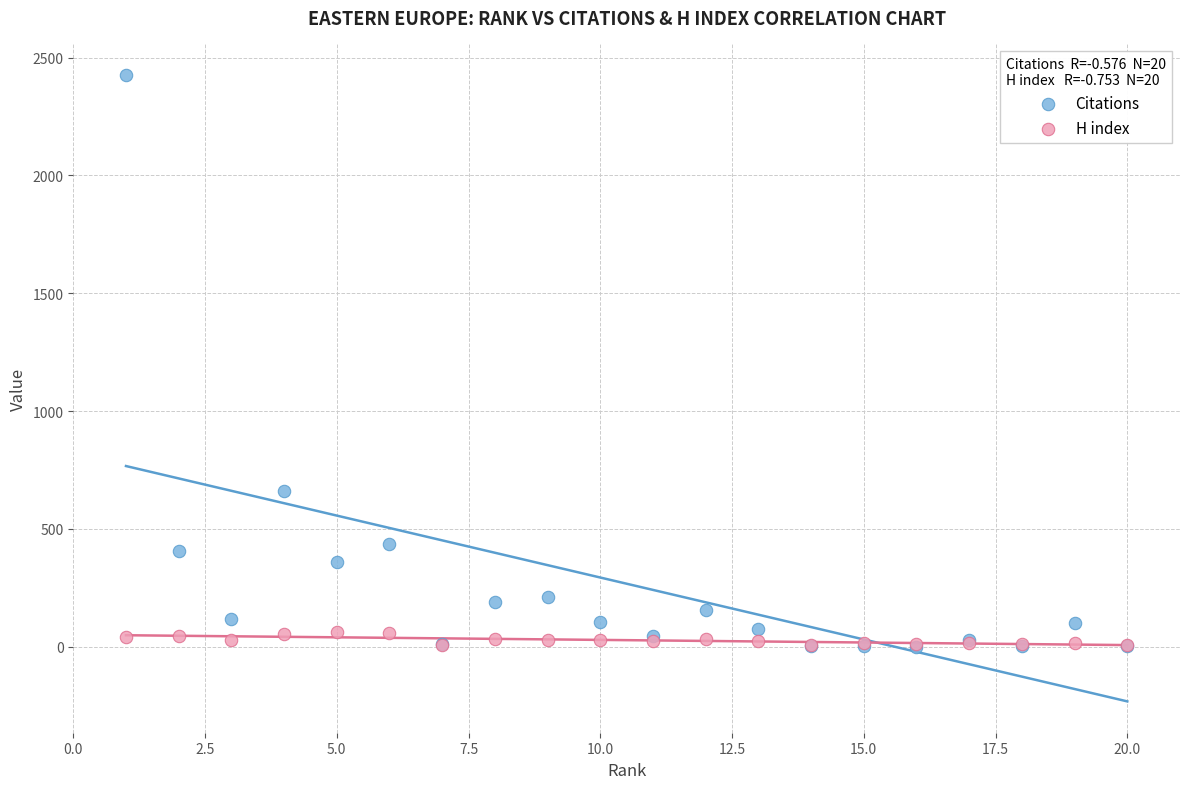

Across all series, what Y value is closest to 1213?

662